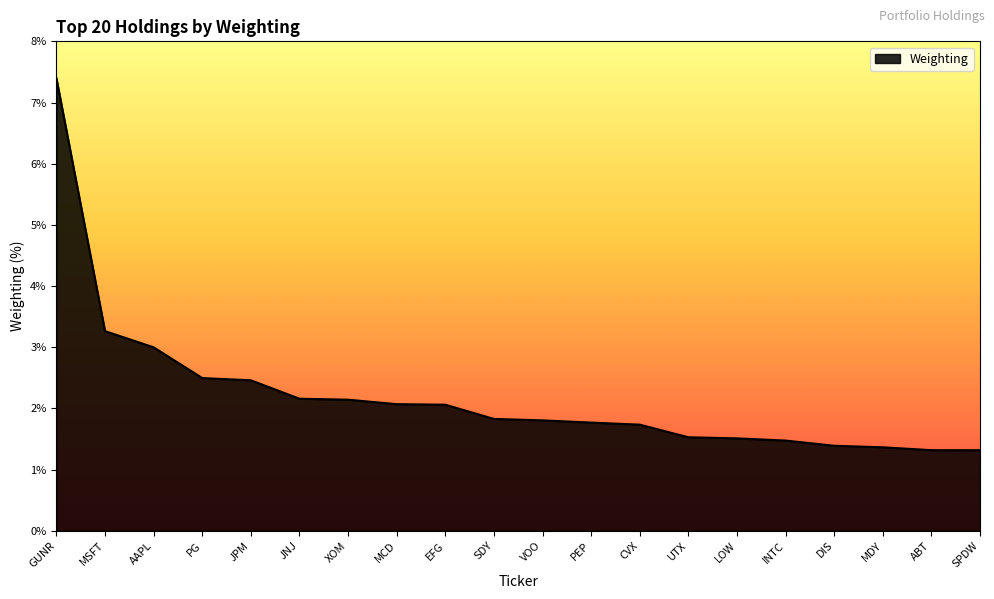

Which category has the highest value across all series?

GUNR